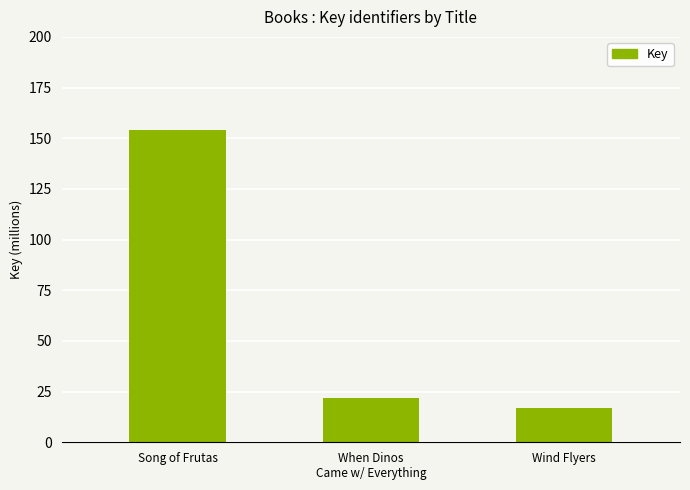

How many data points are above 22?

2